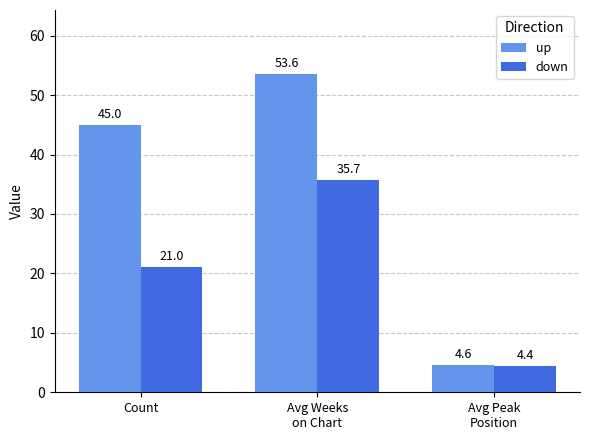

Which series has the largest total across all categories?

up